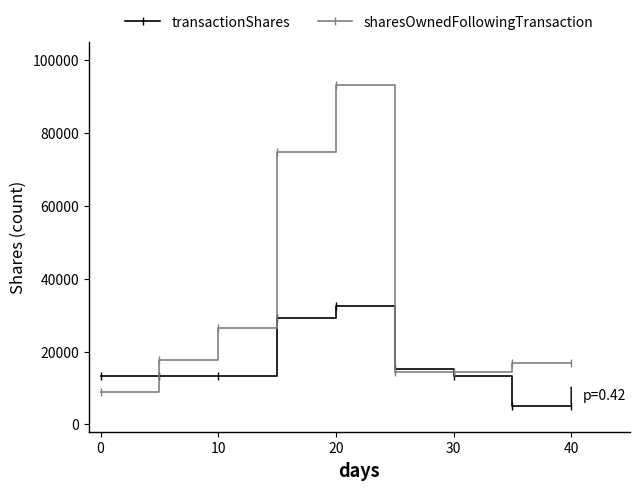

Which series has the largest range (max minus min)?

sharesOwnedFollowingTransaction